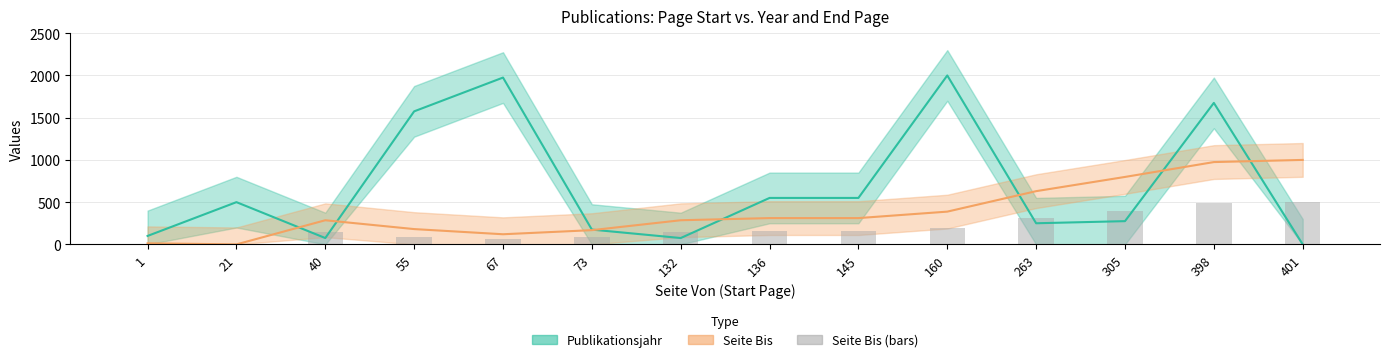

How many positive values does the Publikationsjahr series have?

13